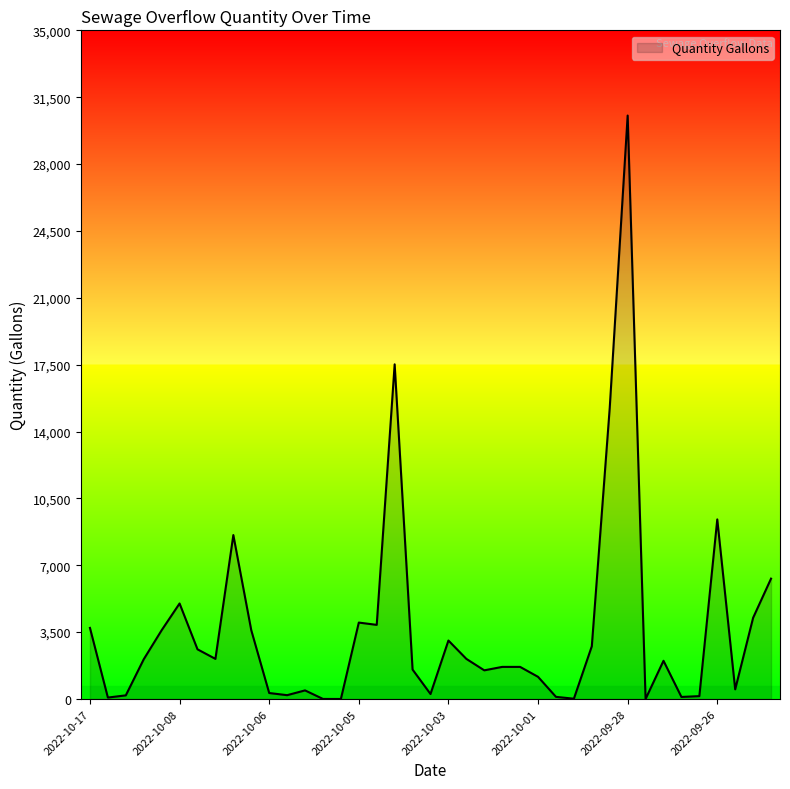

What is the greatest value displayed?

30540